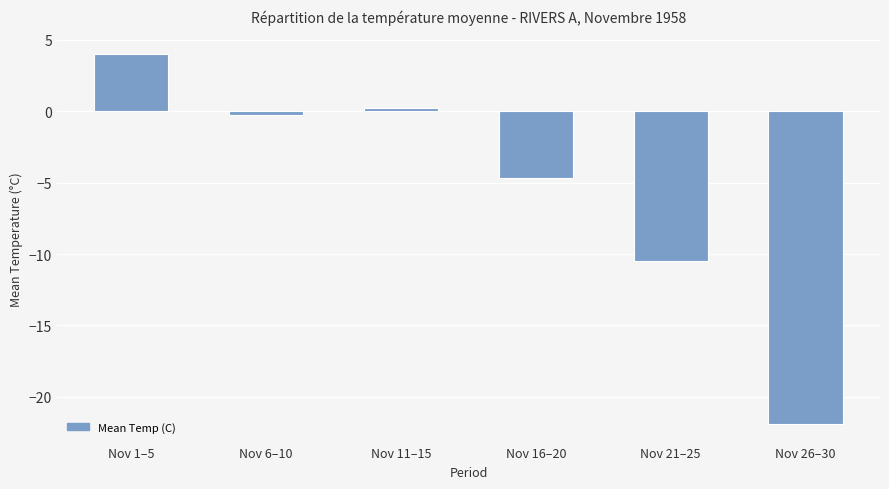

Reading left to right, list all the values displayed in this chart.

4.0	-0.3	0.2	-4.7	-10.5	-21.9